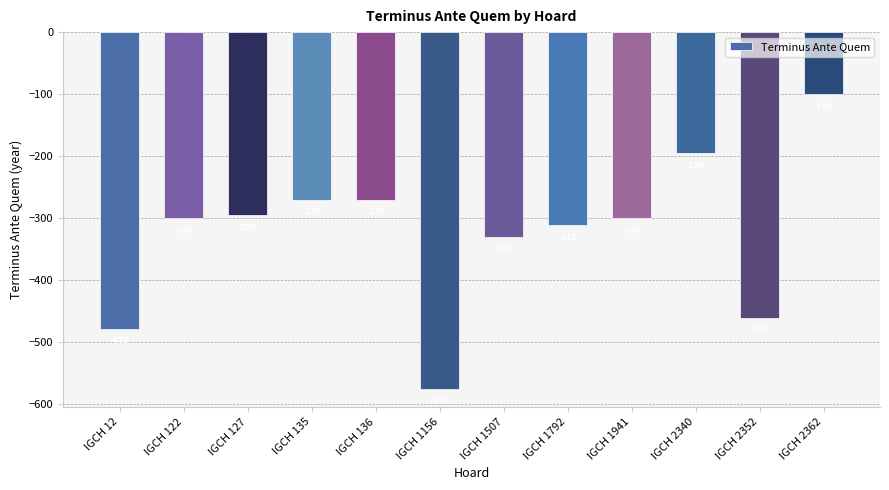

What is the approximate value at IGCH 1507, to the nearest 50?

-350